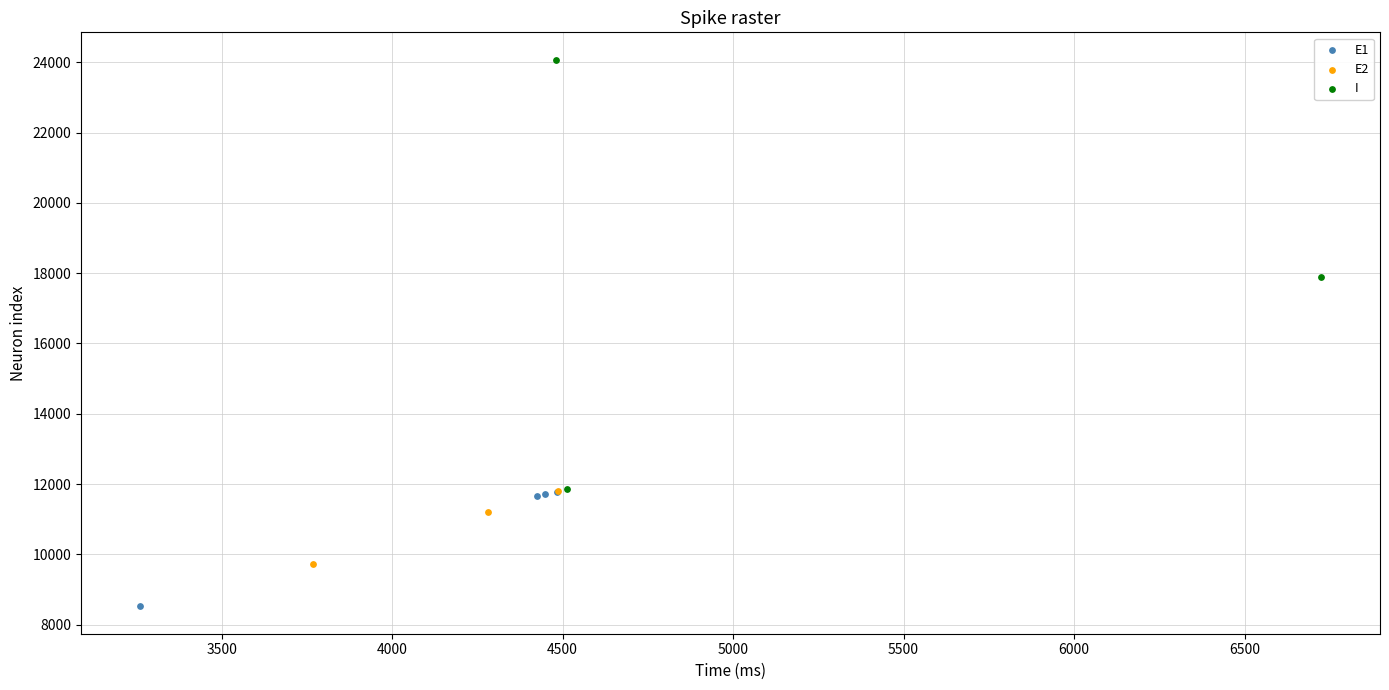

Which series contains the highest Y value?

I